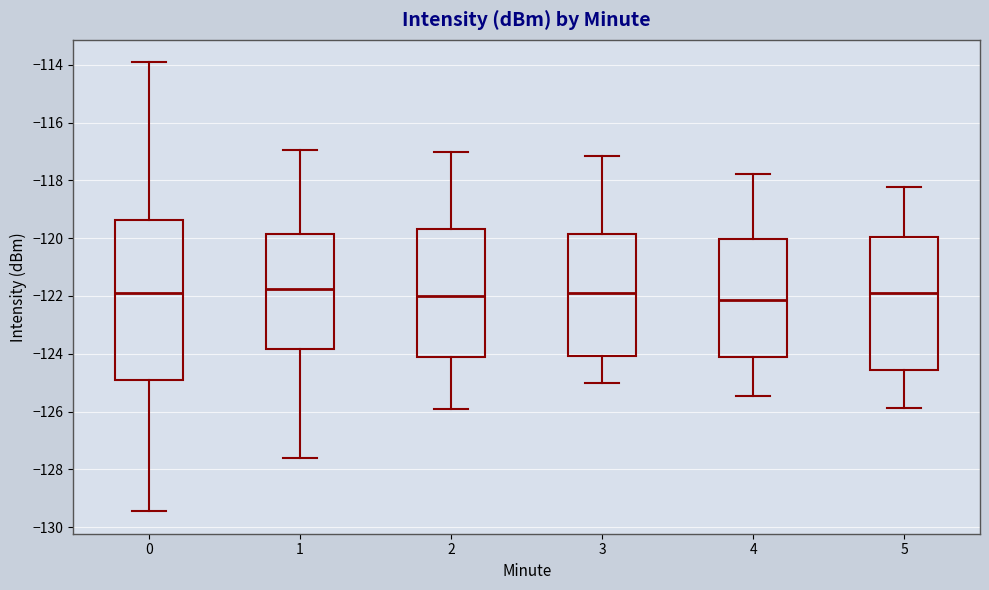

Reading left to right, read every box against the y-axis: the position of its median line, the range the box covers, and the ends of its whiskers. The values are not printed on the chart, so give them approximately, as read against the axis.

0: median -121.8, box -124.8 to -119.4, whiskers -129.4 to -114.0
1: median -121.8, box -123.8 to -119.8, whiskers -127.6 to -117.0
2: median -122.0, box -124.0 to -119.6, whiskers -126.0 to -117.0
3: median -122.0, box -124.0 to -119.8, whiskers -125.0 to -117.2
4: median -122.2, box -124.2 to -120.0, whiskers -125.4 to -117.8
5: median -121.8, box -124.6 to -120.0, whiskers -125.8 to -118.2